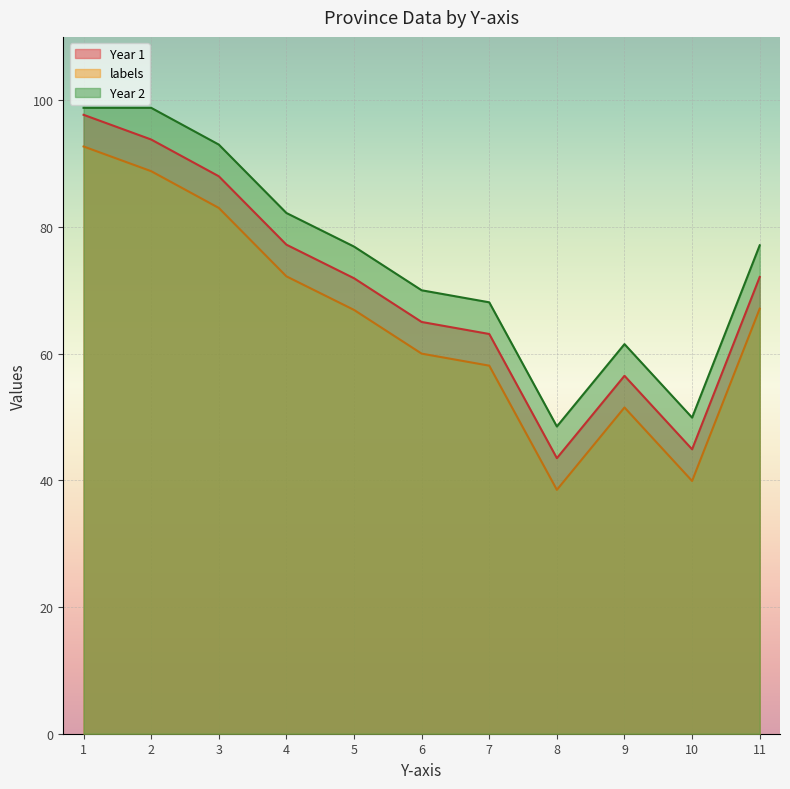

At how many categories does at least one series exceed 95?

2